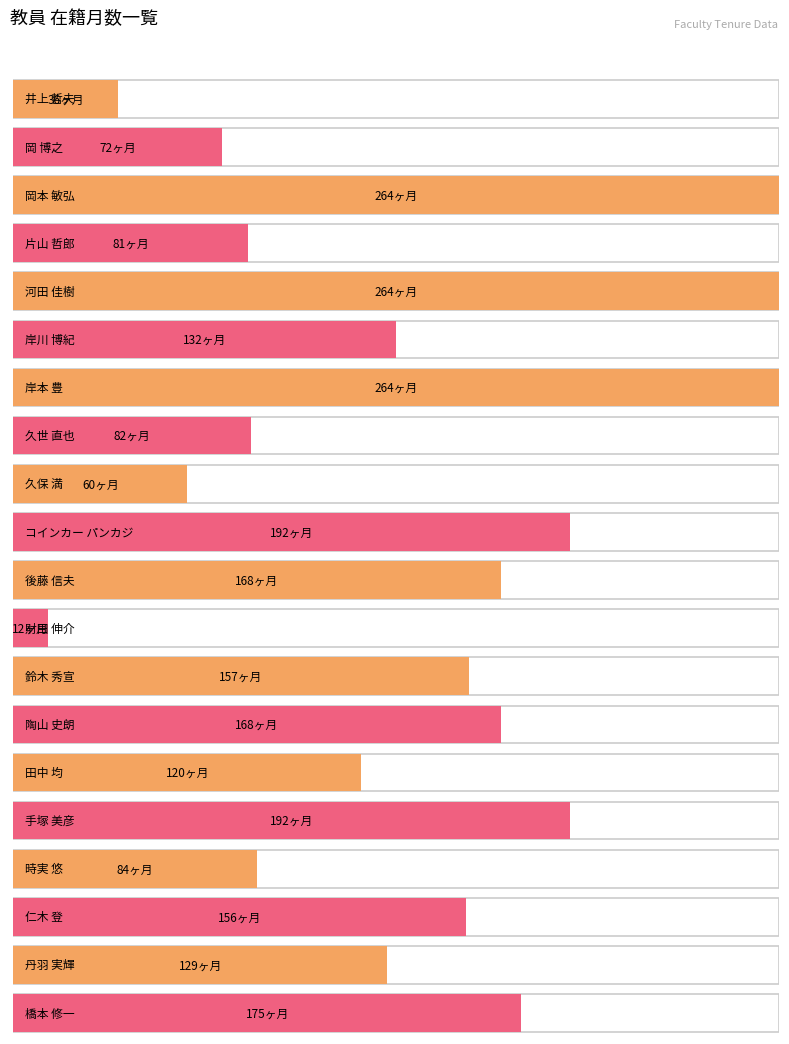

Rank the categories by value from lowest to highest.

財田 伸介, 井上 哲夫, 久保 満, 岡 博之, 片山 哲郎, 久世 直也, 時実 悠, 田中 均, 丹羽 実輝, 岸川 博紀, 仁木 登, 鈴木 秀宣, 後藤 信夫, 陶山 史朗, 橋本 修一, コインカー パンカジ, 手塚 美彦, 岡本 敏弘, 河田 佳樹, 岸本 豊